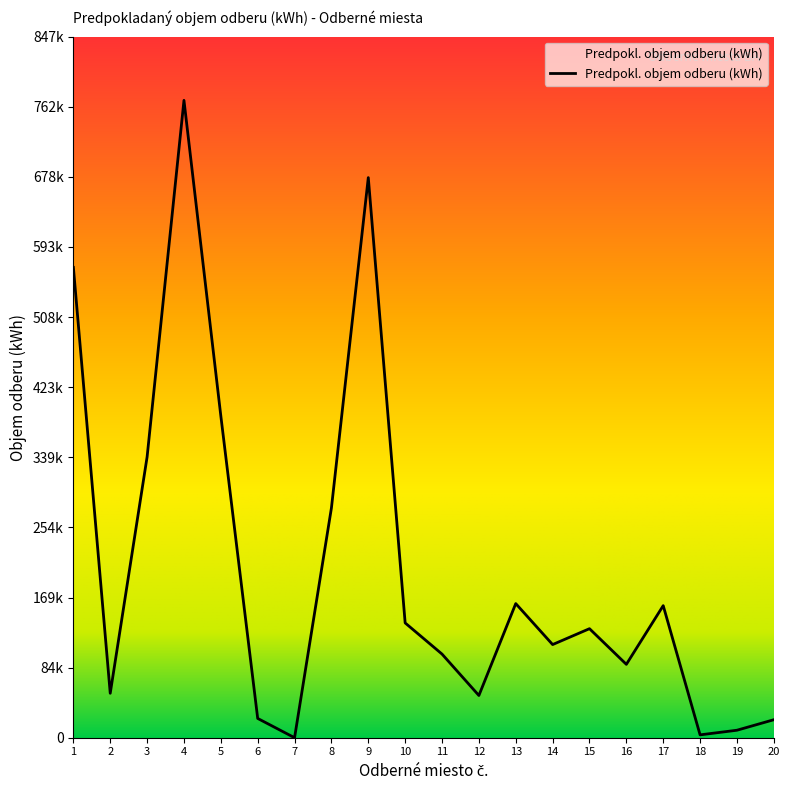

Is this an area chart (filled region under the line)?

Yes